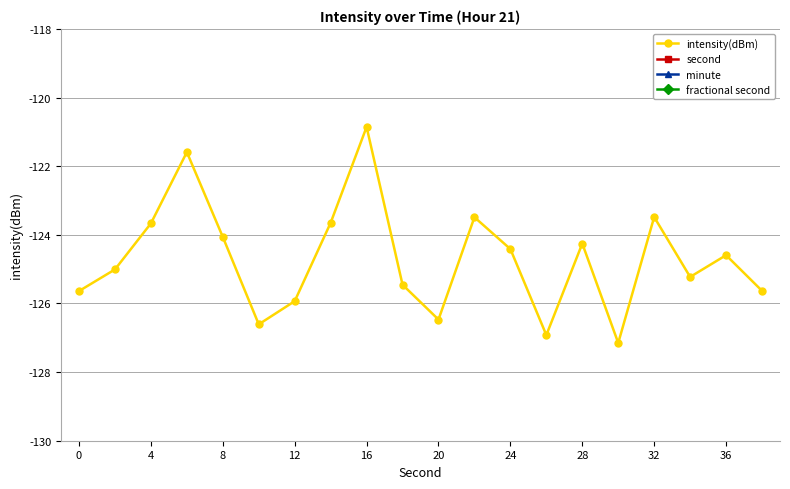

True or false: intensity(dBm) has more than 1 points higher than both neighbors.

True